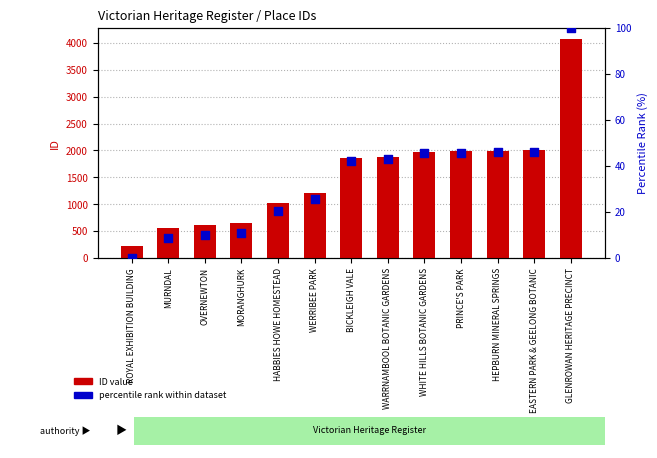

Which series reaches the minimum Y coordinate?

percentile rank within dataset